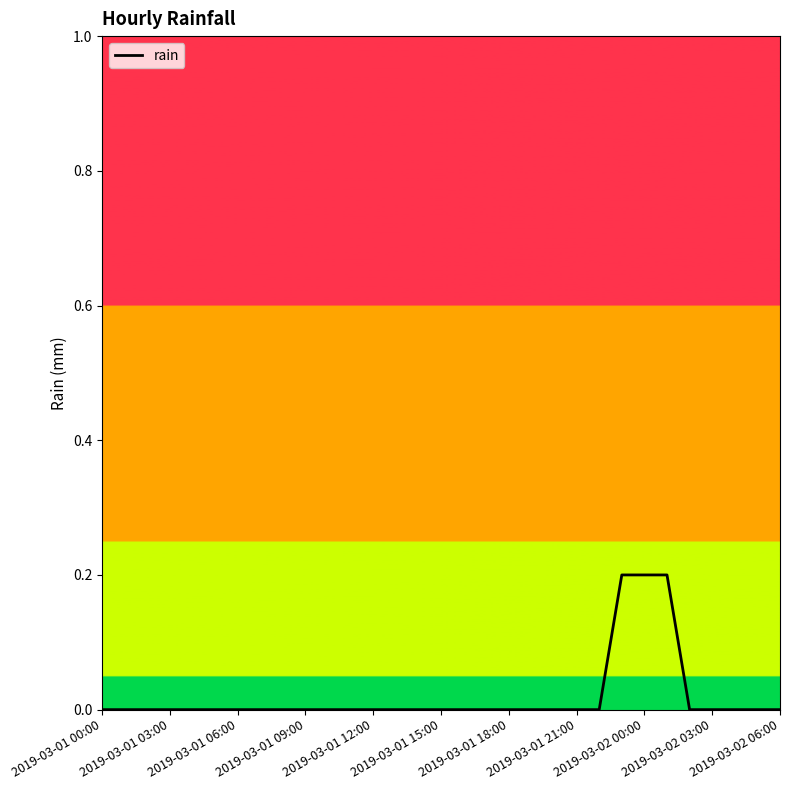

How many lines are shown in the chart?

1